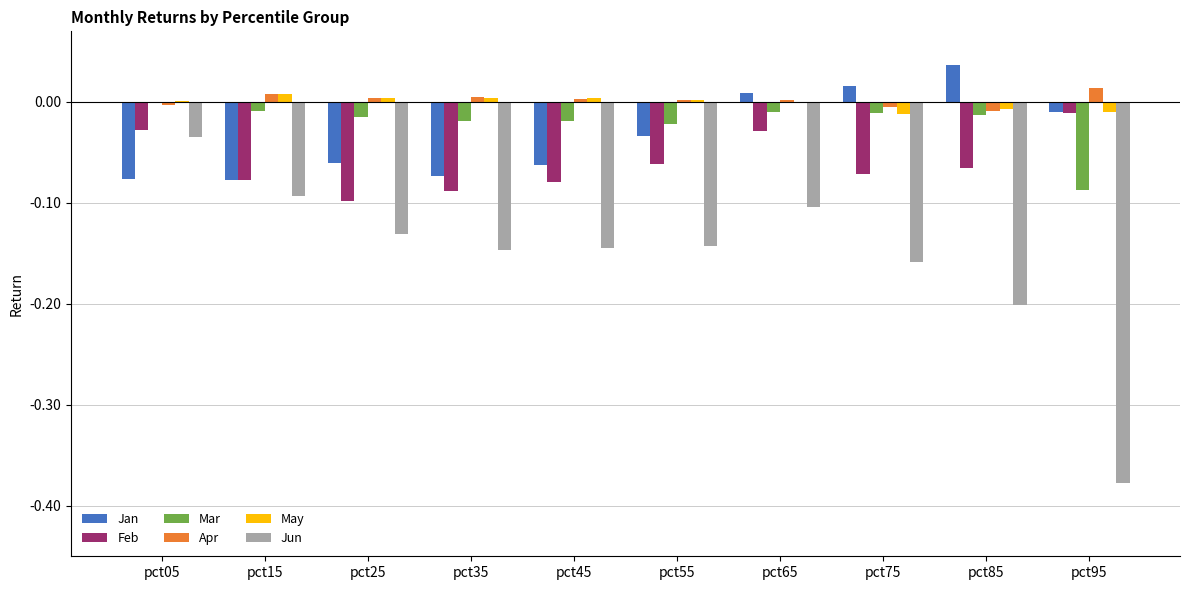

Is it true that Mar equals -0.0 at pct35?

True